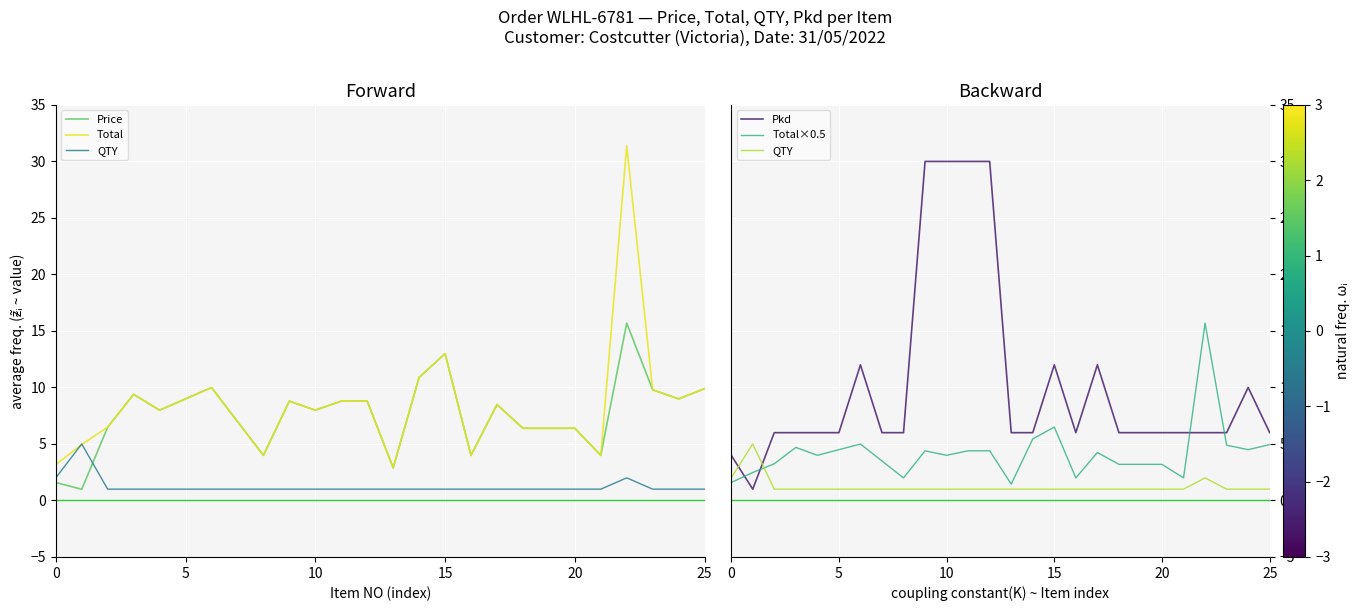

Is the value of Total at 25 greater than the value of Price at 14?

No